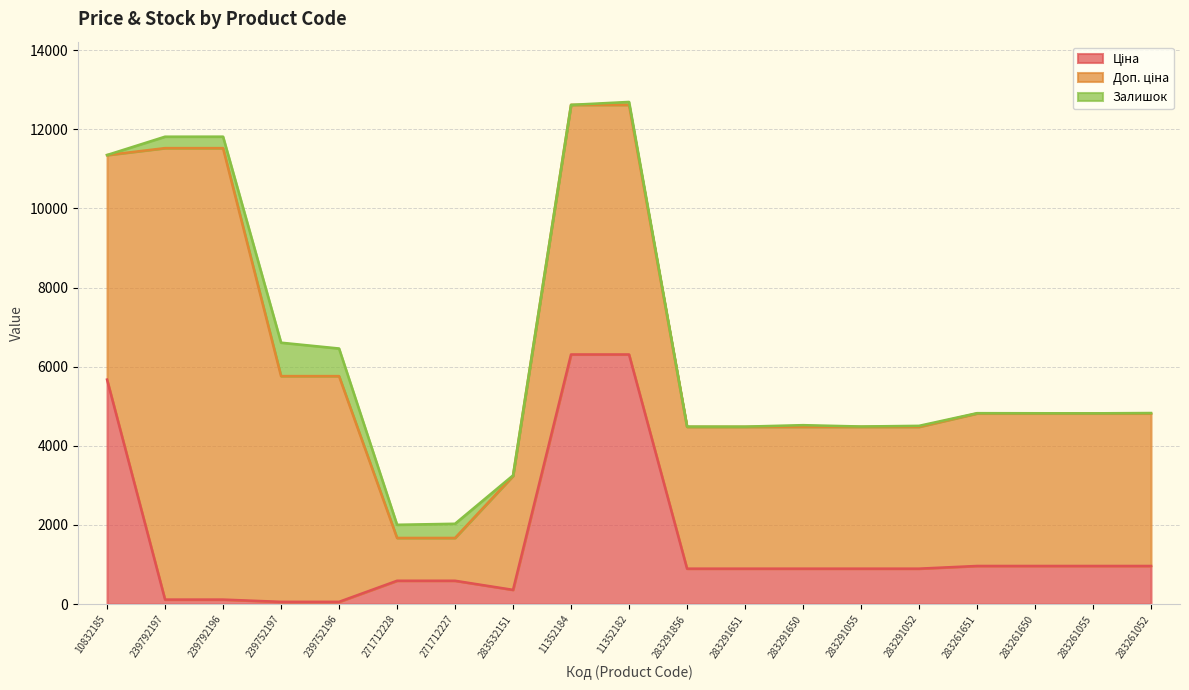

What value does the Ціна series have at 11352182?

6308.8